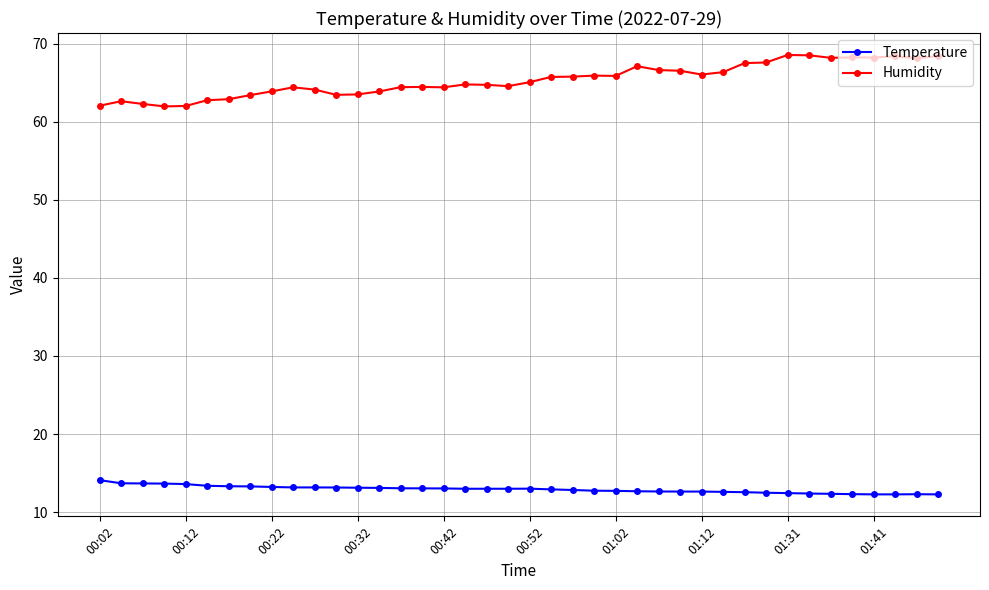

List the series in order of their peak value, highest first.

Humidity, Temperature